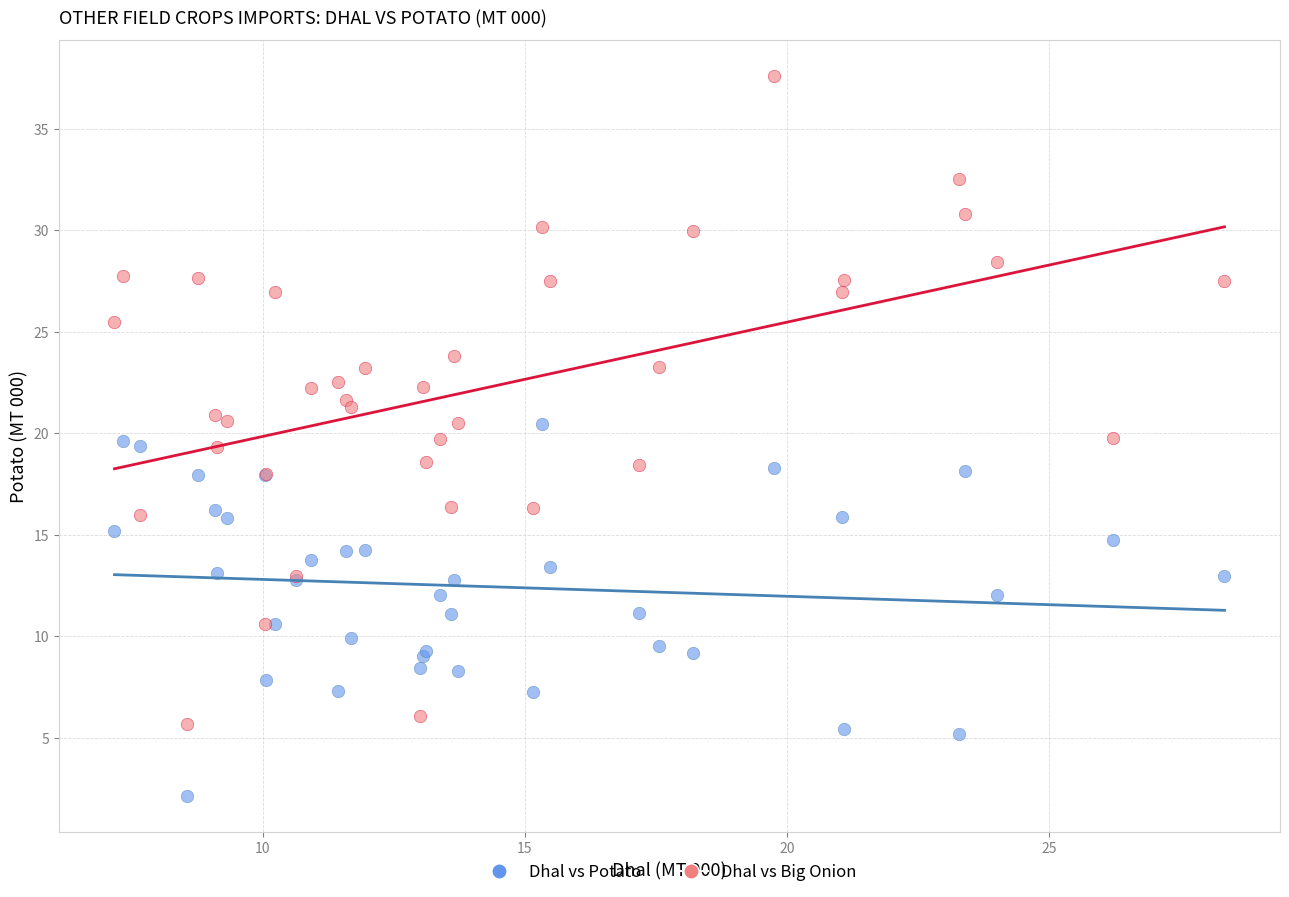

Which series contains the highest Y value?

Dhal vs Big Onion